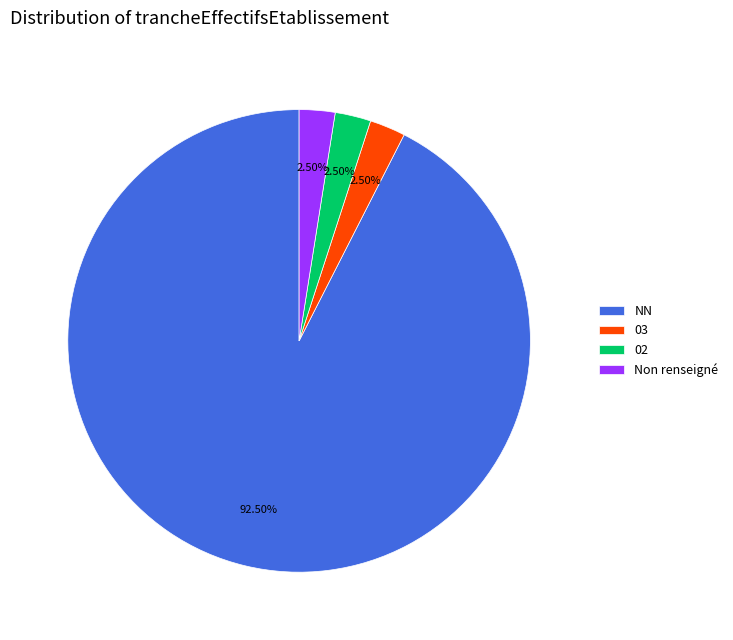

Combined, do 03 and 02 account for over 50%?

No